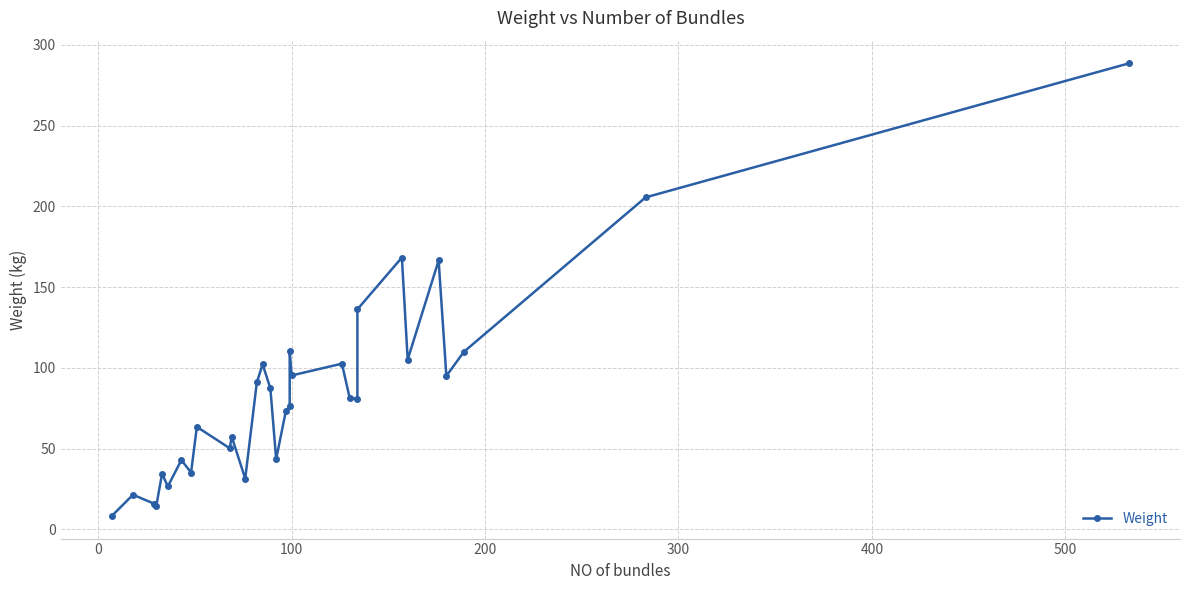

Reading left to right, what are all the values shown in this chart?

8.3	21.4	15.8	14.4	34.3	26.6	42.9	35.1	63.4	50.2	57.4	31.4	91.0	102.2	87.4	43.5	73.2	76.6	110.6	95.3	102.6	81.4	80.7	136.2	168.3	105.1	166.5	95.0	109.9	205.6	288.6